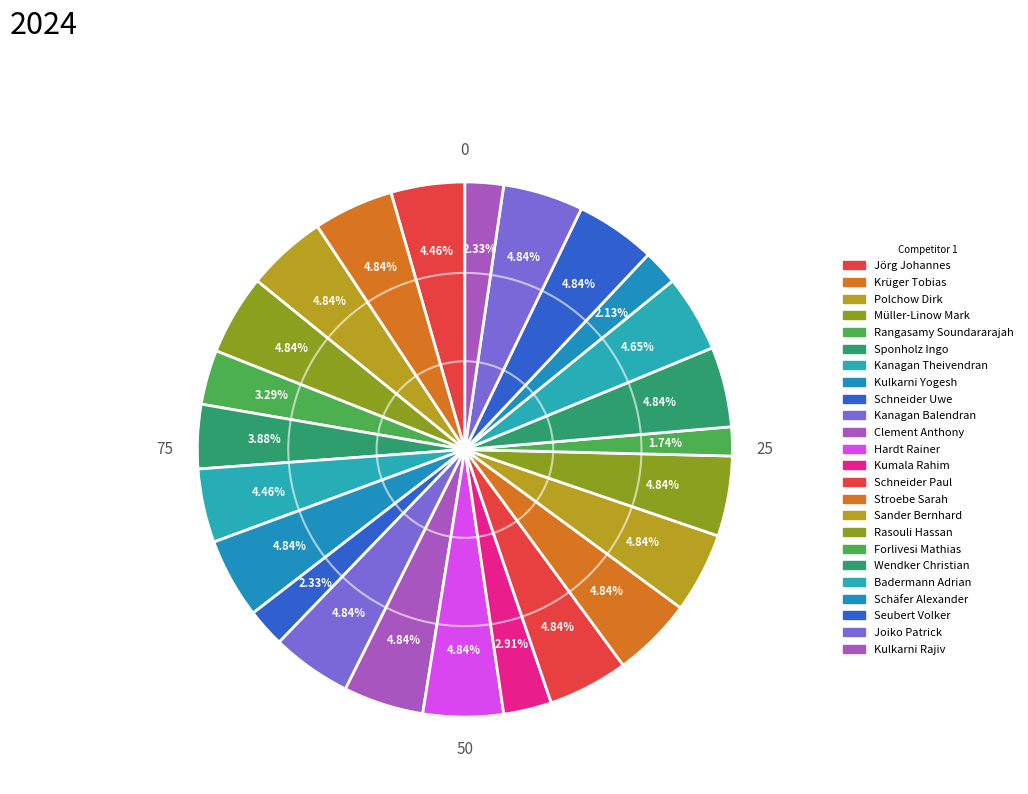

Which category has the smallest portion of the pie?

Forlivesi Mathias